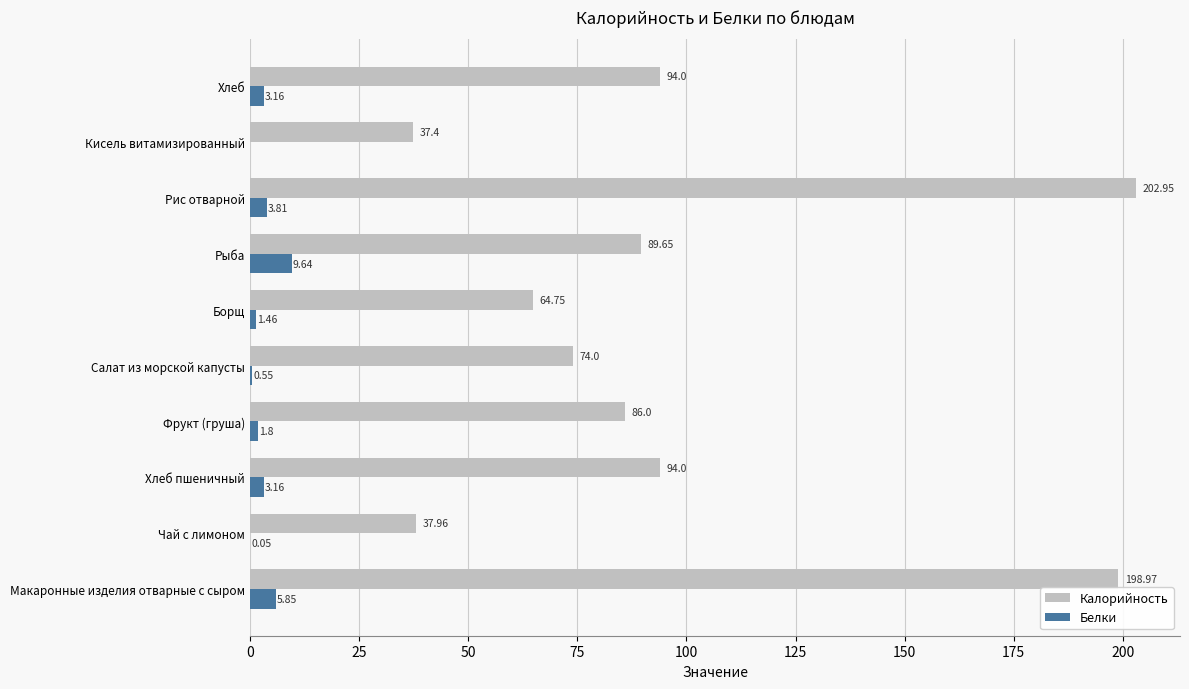

What is the highest value of the Белки series?

9.6